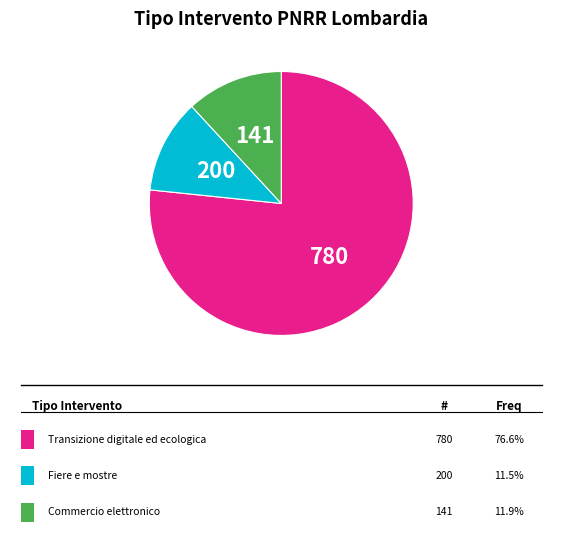

Is there a majority slice in this chart?

Yes